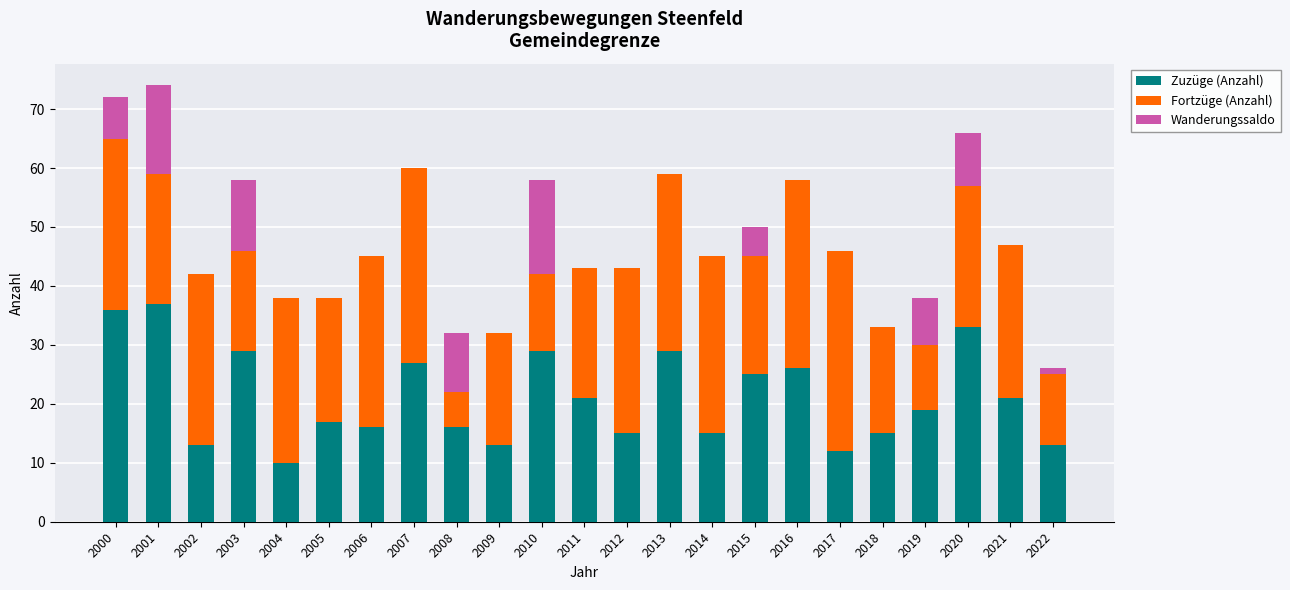

True or false: Zuzüge (Anzahl) has a value of 24 at 2014.

False